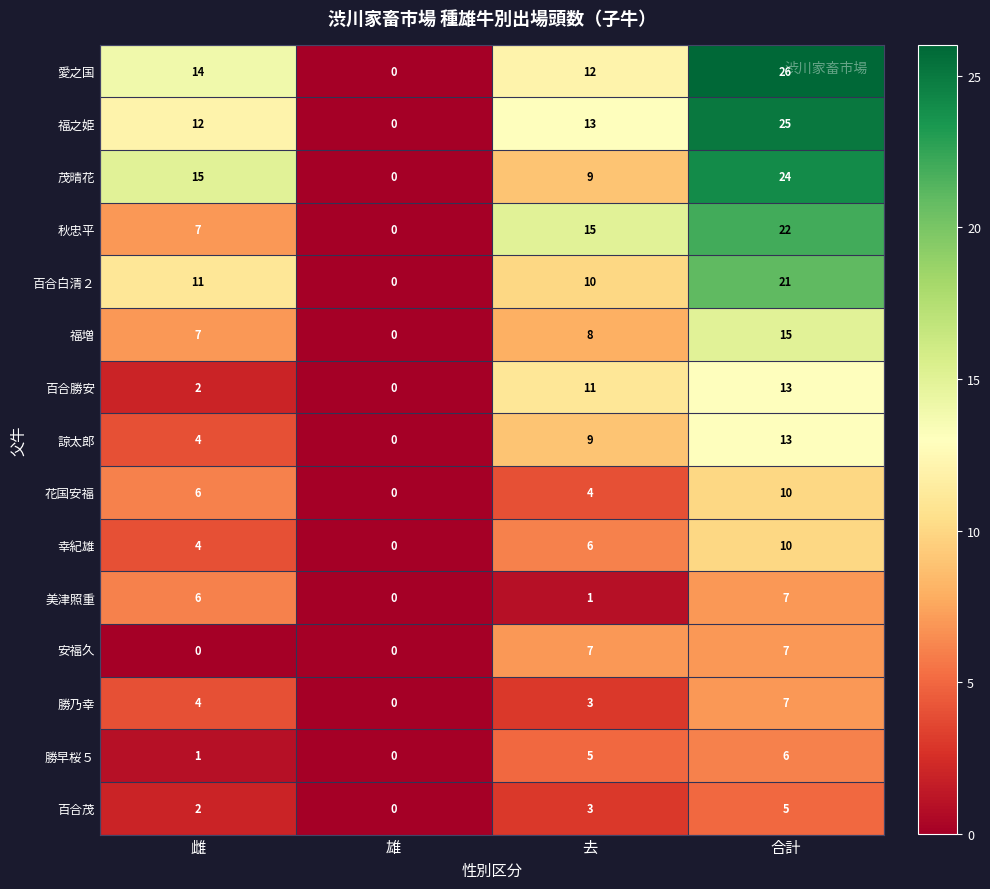

Which category has the lowest value in the 諒太郎 series?

雄